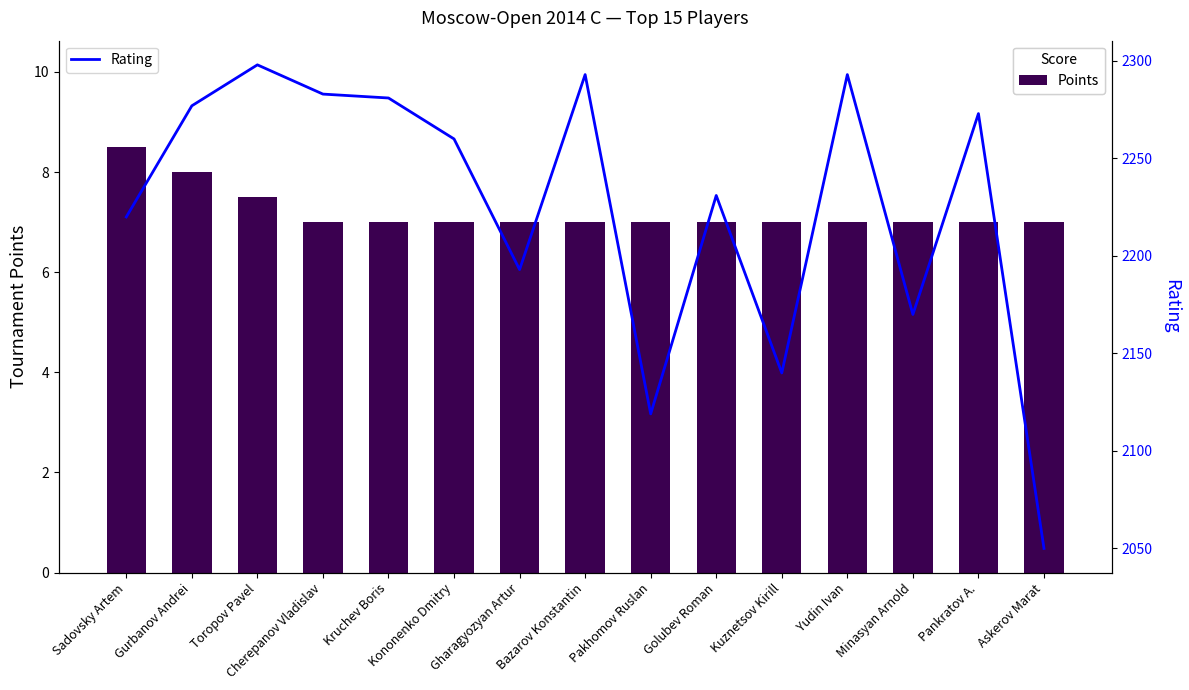

Which has a higher value, Yudin Ivan or Askerov Marat?

Yudin Ivan